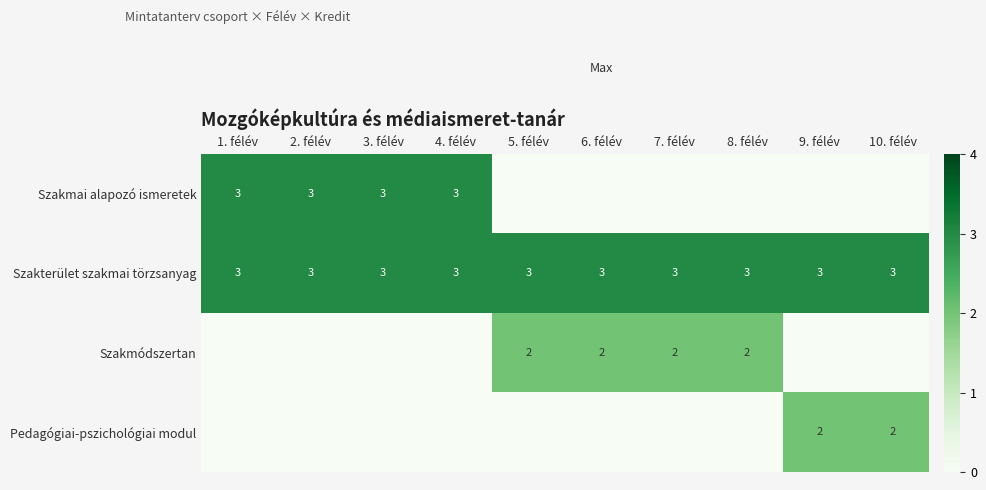

What is the highest value of the Szakterület szakmai törzsanyag series?

3